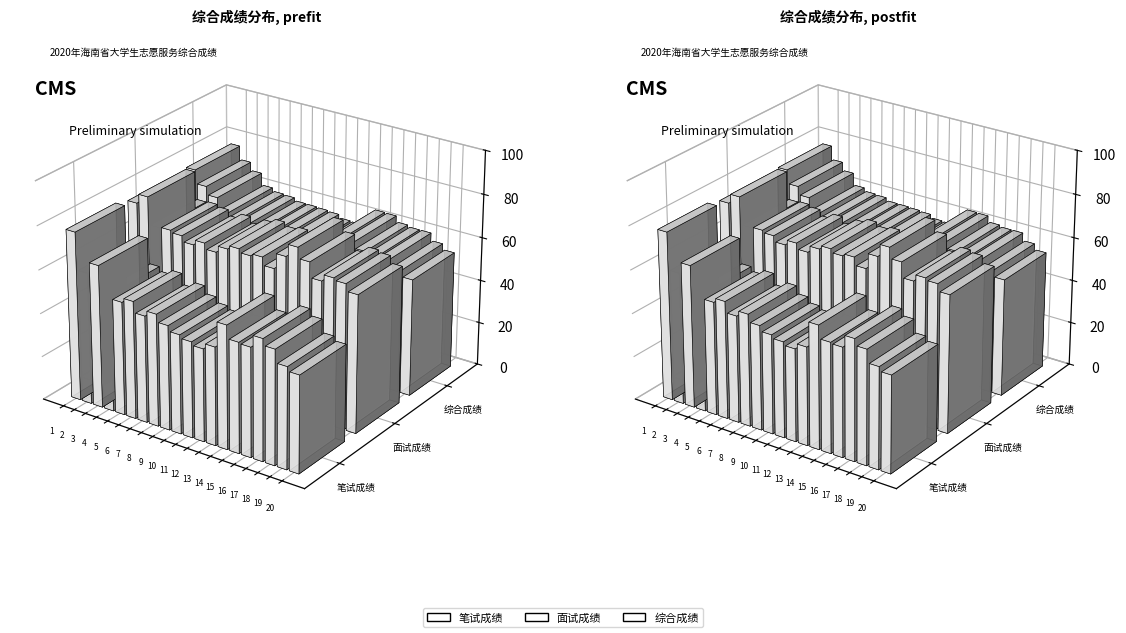

How many groups of bars are there?

20